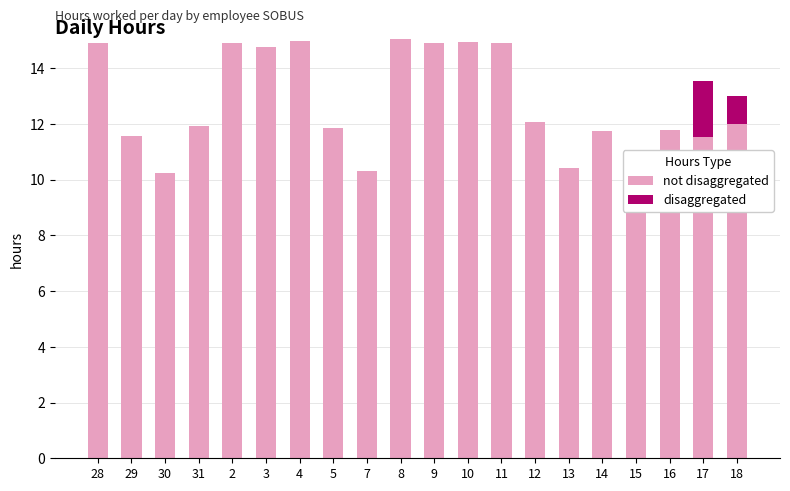

How many bars are there in each group?

2